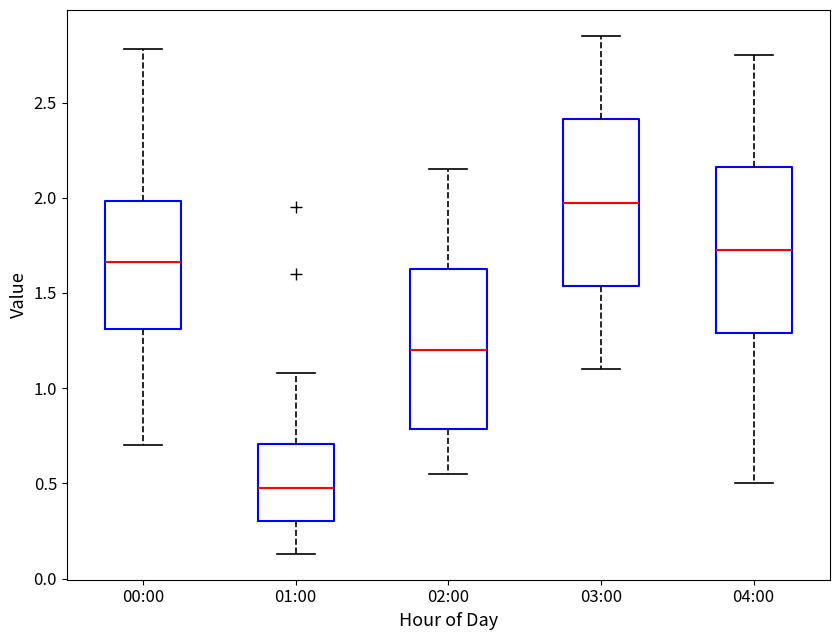

Which box has the lowest median line?

01:00